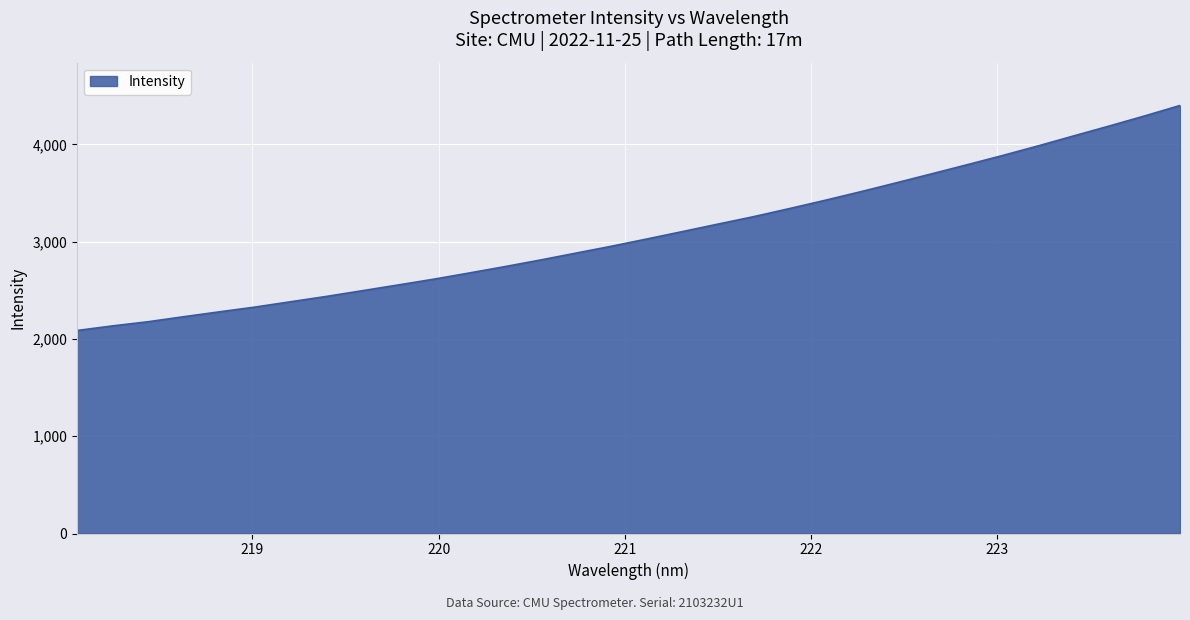

What is the smallest value displayed?

2087.4